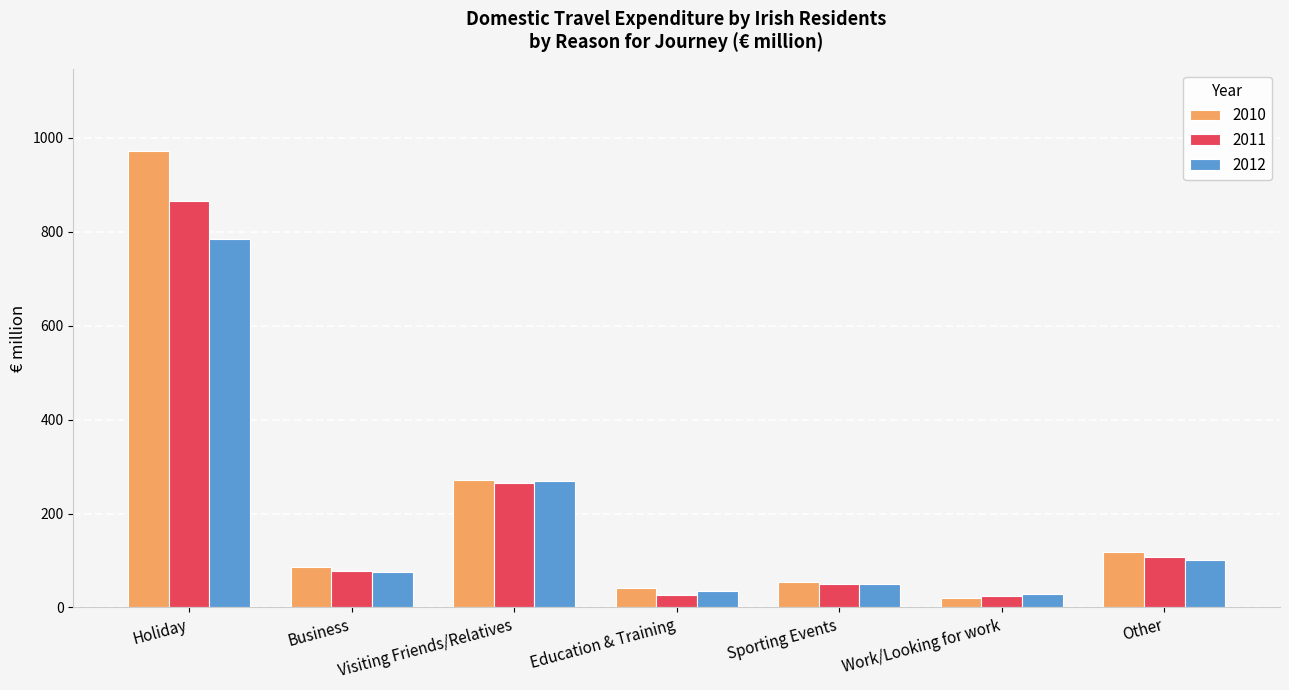

What are all the series names shown in the legend?

2010, 2011, 2012